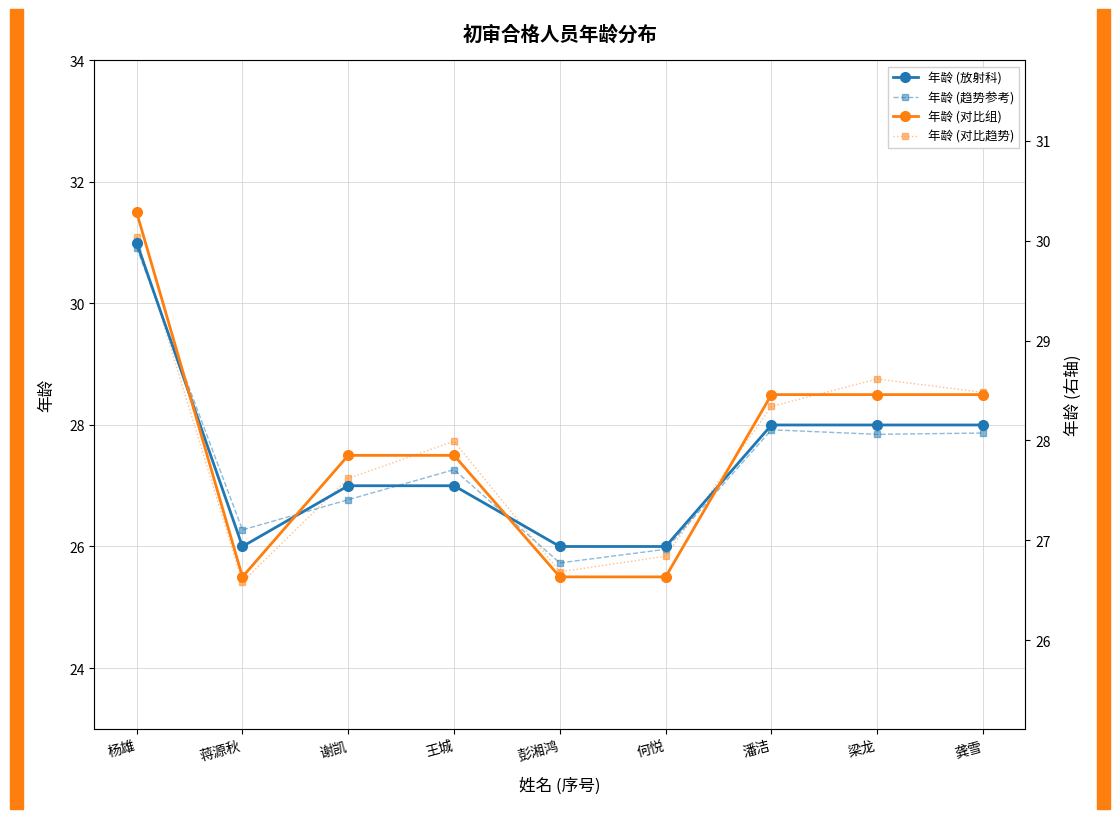

The value of 年龄 (对比组) at 彭湘鸿 is 8.4. True or false?

False